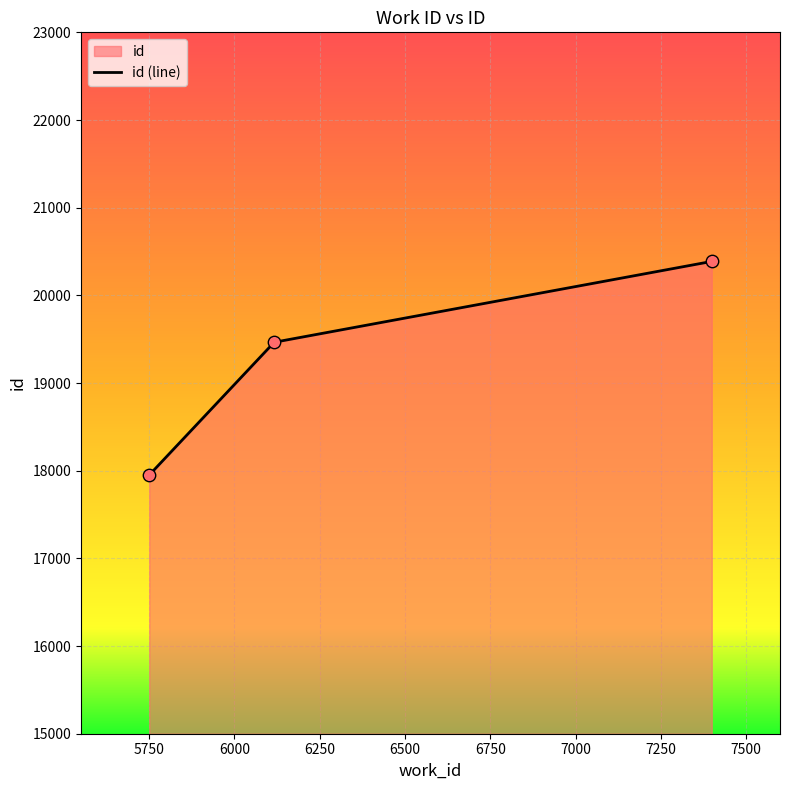

What is the change in value from 5751 to 6117?

+1514